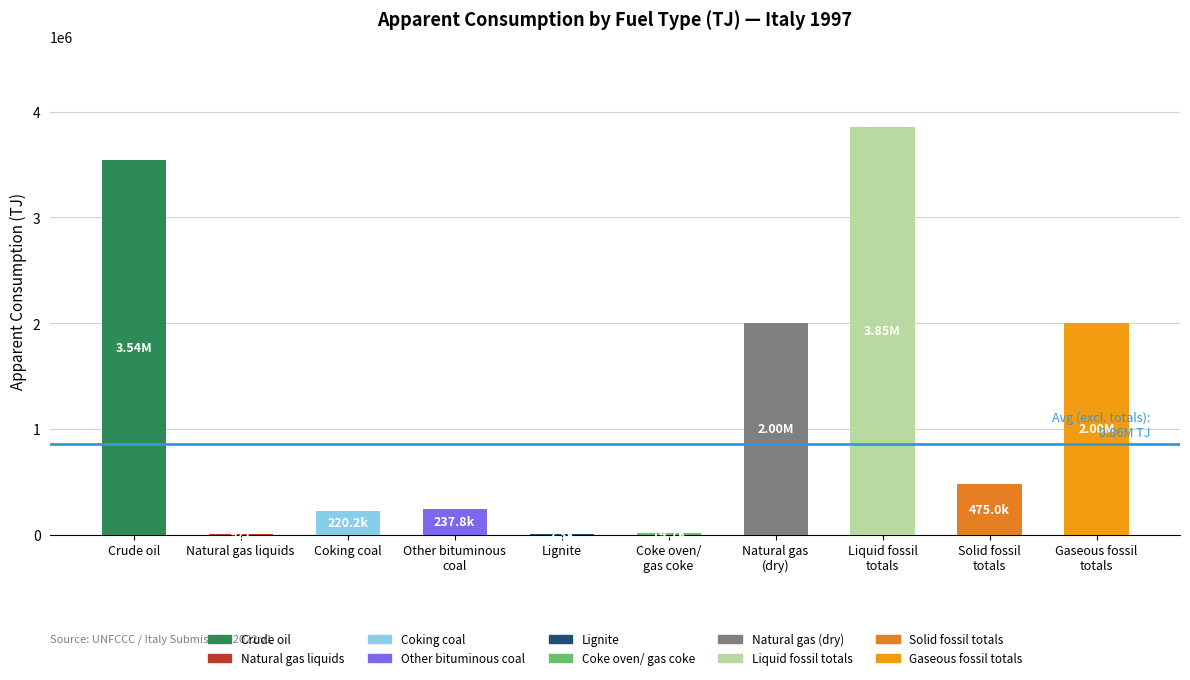

Is it true that the value at Gaseous fossil
totals is 2002693.0?

True